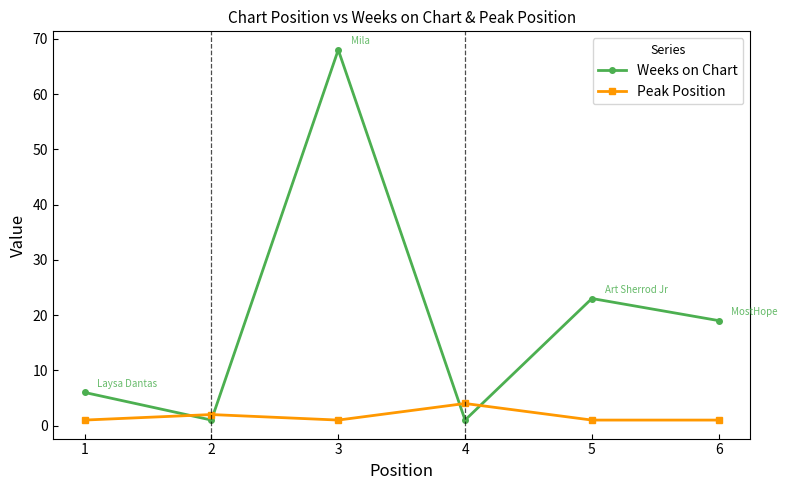

How many lines are shown in the chart?

2